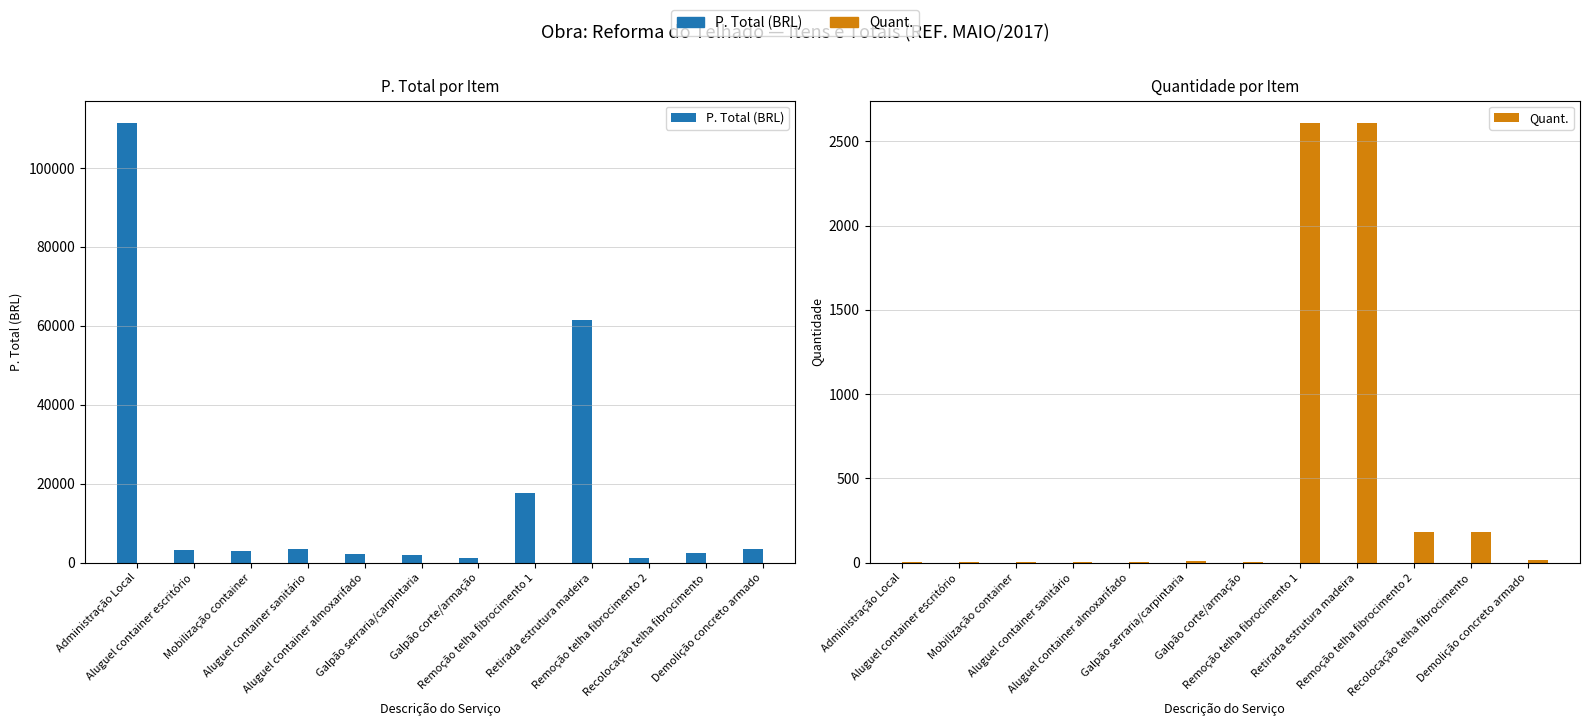

Which series has the largest total across all categories?

P. Total (BRL)